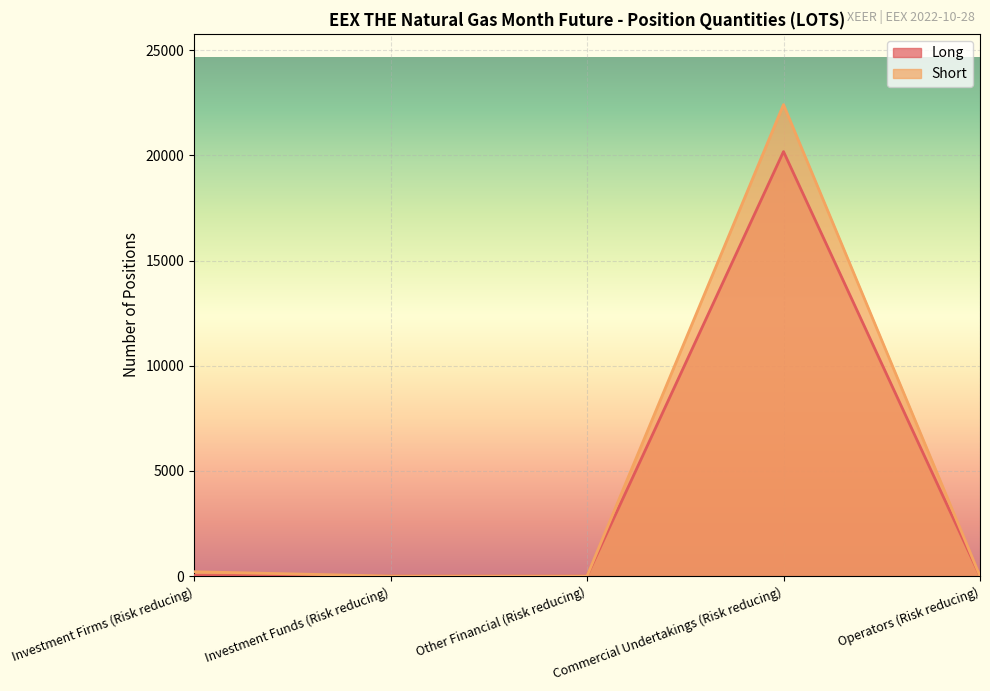

Between Investment Funds (Risk reducing) and Operators (Risk reducing), which series saw the biggest shift?

Long